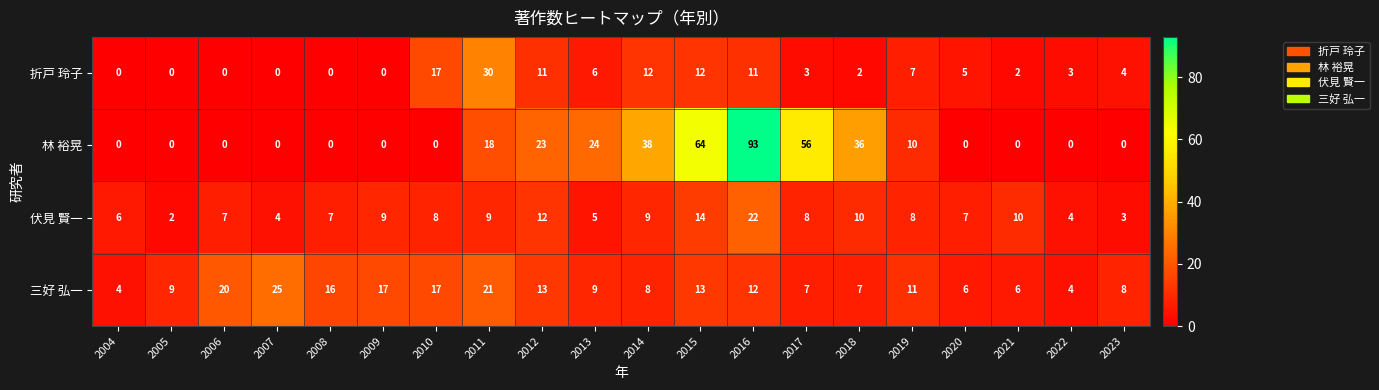

Which series changed the most between 2010 and 2022?

折戸 玲子